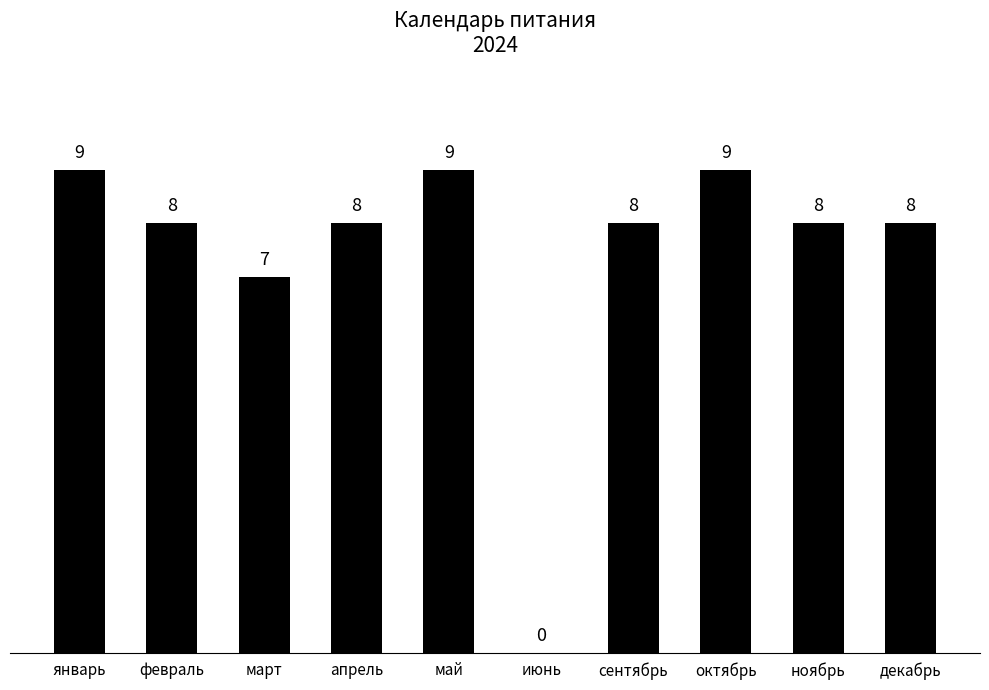

What is the sum of all values?

74